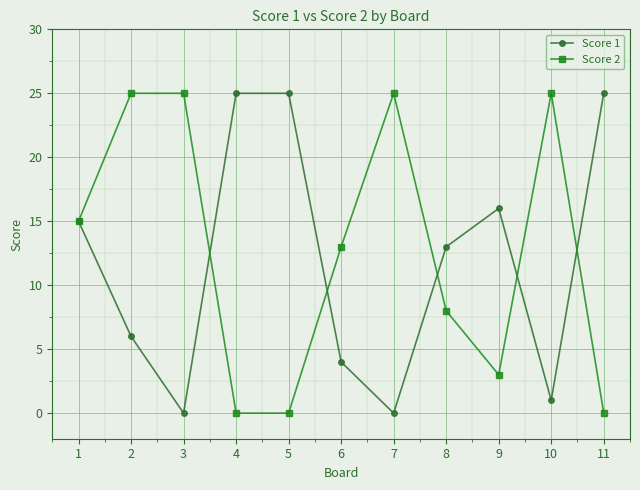

Count the number of data series in this chart.

2